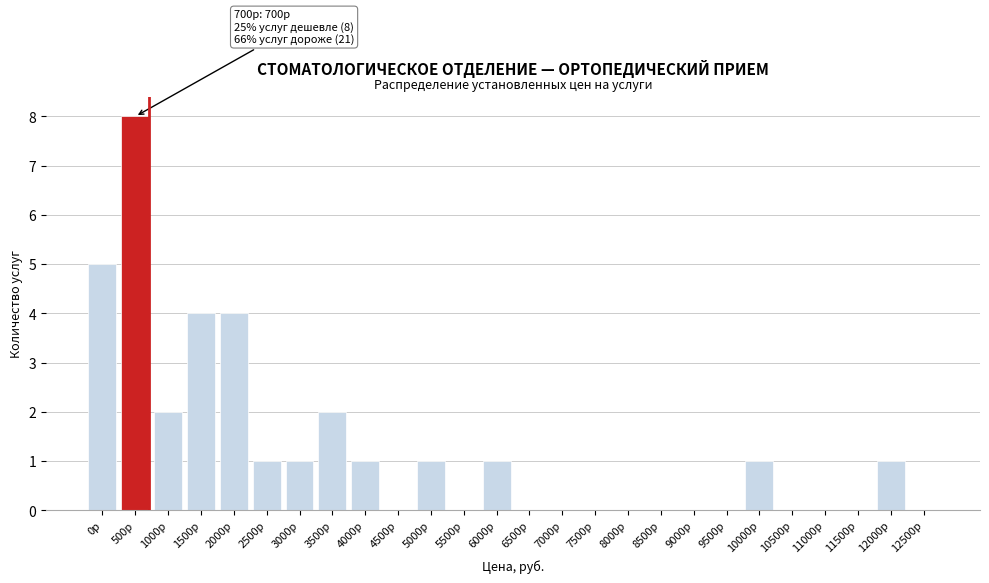

Reading left to right, transcribe all the data shown in this chart.

0р=5	500р=8	1000р=2	1500р=4	2000р=4	2500р=1	3000р=1	3500р=2	4000р=1	4500р=0	5000р=1	5500р=0	6000р=1	6500р=0	7000р=0	7500р=0	8000р=0	8500р=0	9000р=0	9500р=0	10000р=1	10500р=0	11000р=0	11500р=0	12000р=1	12500р=0